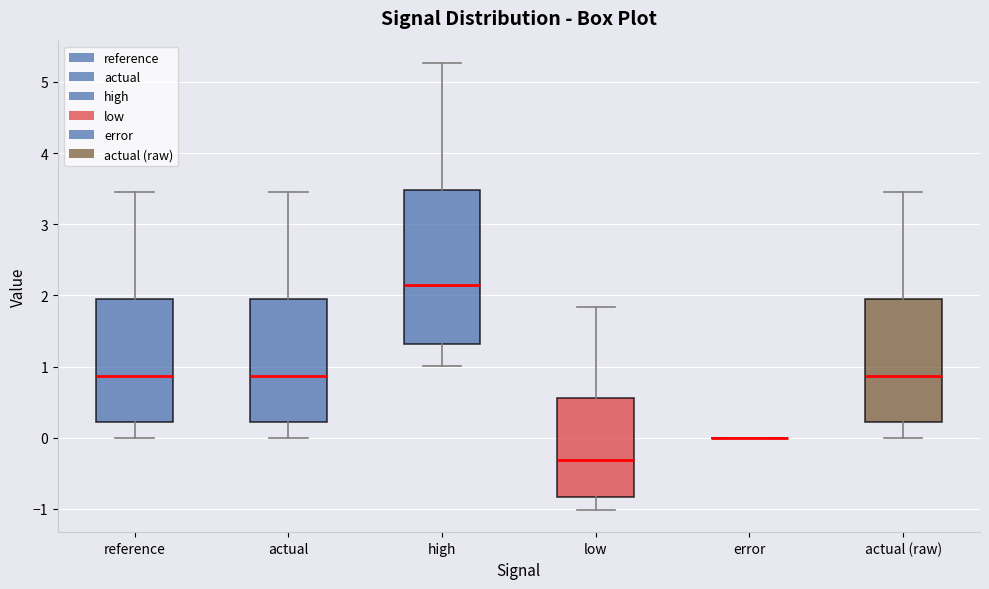

Reading left to right, transcribe this box plot: for each box, give where its median line is, the range the box spans, and where its two whiskers end, as read against the y-axis. The values are not printed on the chart, so give them approximately, as read against the axis.

reference: median 0.9, box 0.2 to 1.9, whiskers 0.0 to 3.5
actual: median 0.9, box 0.2 to 1.9, whiskers 0.0 to 3.5
high: median 2.1, box 1.3 to 3.5, whiskers 1.0 to 5.3
low: median -0.3, box -0.8 to 0.6, whiskers -1.0 to 1.8
error: box collapsed to a line at 0.0, whiskers 0.0 to 0.0
actual (raw): median 0.9, box 0.2 to 1.9, whiskers 0.0 to 3.5